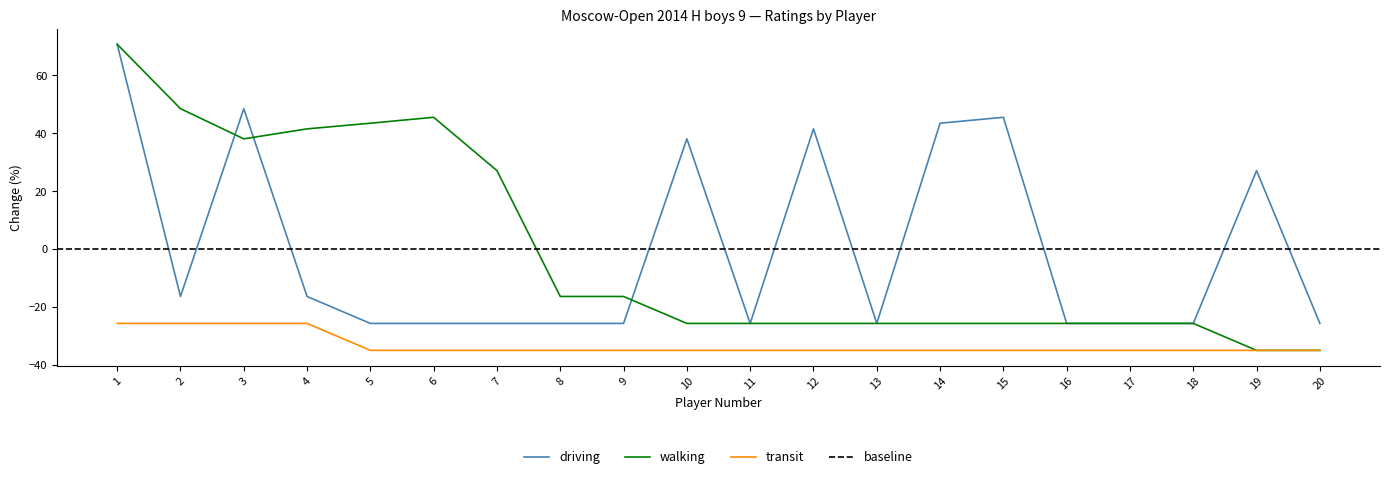

What is the average value of the transit series?

-33.1